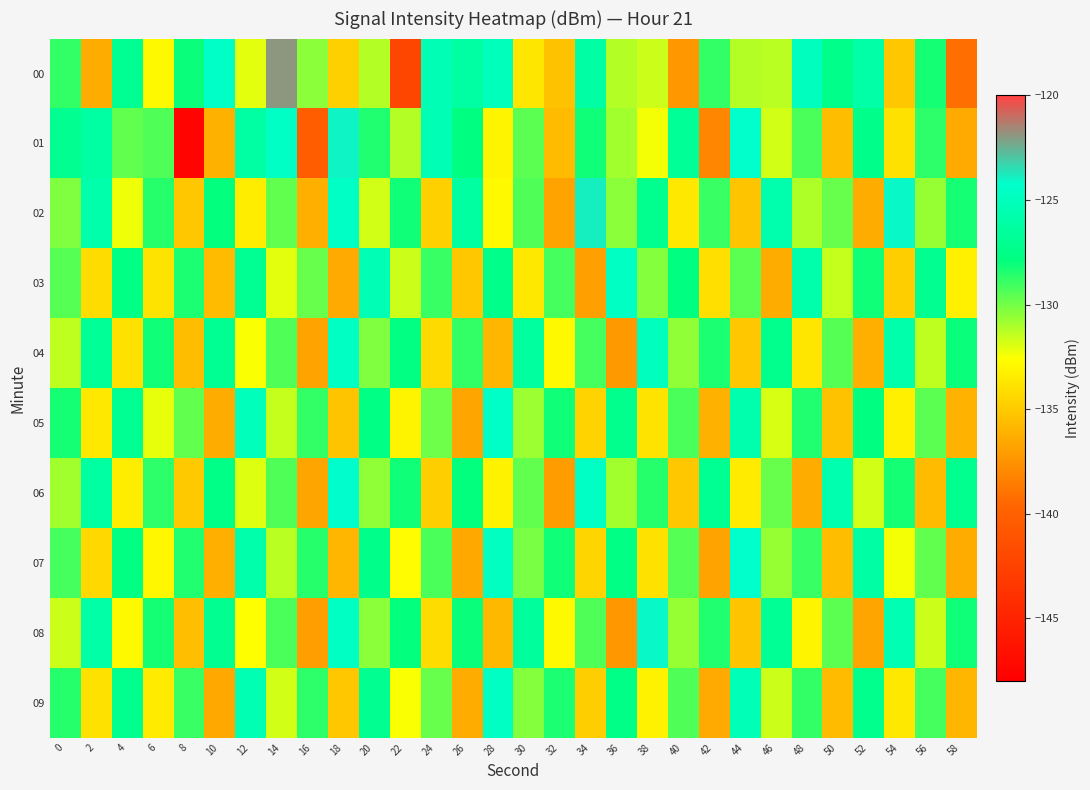

Reading right to left, extract all data points from this chart.

00: 58=-139.2	56=-128.3	54=-135.2	52=-126.0	50=-127.4	48=-124.8	46=-131.3	44=-131.2	42=-128.8	40=-137.4	38=-131.6	36=-131.2	34=-126.1	32=-135.4	30=-133.7	28=-125.1	26=-126.1	24=-125.3	22=-142.2	20=-131.2	18=-134.7	16=-130.5	14=-121.9	12=-132.1	10=-124.5	8=-128.0	6=-132.9	4=-126.9	2=-136.3	0=-128.8
01: 58=-136.5	56=-128.7	54=-133.9	52=-127.4	50=-135.6	48=-129.2	46=-131.8	44=-124.3	42=-138.1	40=-126.7	38=-132.4	36=-130.9	34=-128.2	32=-135.7	30=-129.6	28=-133.1	26=-127.8	24=-125.3	22=-131.2	20=-128.5	18=-124.0	16=-140.3	14=-124.5	12=-126.2	10=-136.2	8=-147.6	6=-129.3	4=-129.7	2=-126.1	0=-127.1
02: 58=-128.3	56=-130.7	54=-124.1	52=-136.4	50=-129.8	48=-131.1	46=-125.7	44=-135.3	42=-128.9	40=-133.6	38=-127.2	36=-130.5	34=-123.9	32=-136.8	30=-129.4	28=-132.9	26=-126.3	24=-134.7	22=-128.1	20=-131.8	18=-124.5	16=-136.2	14=-129.7	12=-133.4	10=-127.9	8=-135.1	6=-128.6	4=-132.3	2=-125.8	0=-130.2
03: 58=-133.3	56=-127.1	54=-134.8	52=-128.2	50=-131.5	48=-125.9	46=-136.3	44=-129.6	42=-134.1	40=-127.8	38=-130.3	36=-124.7	34=-136.9	32=-129.1	30=-133.6	28=-127.4	26=-135.2	24=-128.9	22=-131.7	20=-125.3	18=-136.5	16=-129.8	14=-132.1	12=-126.9	10=-135.7	8=-128.4	6=-133.8	4=-127.6	2=-134.2	0=-129.5
04: 58=-128.0	56=-131.4	54=-125.8	52=-136.2	50=-129.5	48=-133.7	46=-127.3	44=-135.1	42=-128.4	40=-130.6	38=-124.9	36=-137.2	34=-129.1	32=-132.8	30=-126.4	28=-135.9	26=-128.8	24=-134.3	22=-127.7	20=-130.2	18=-124.6	16=-136.8	14=-129.3	12=-132.5	10=-127.0	8=-135.6	6=-128.2	4=-133.9	2=-126.7	0=-131.4
05: 58=-136.0	56=-129.6	54=-133.3	52=-127.8	50=-135.4	48=-128.5	46=-131.9	44=-125.7	42=-136.1	40=-129.2	38=-133.8	36=-127.3	34=-134.6	32=-128.1	30=-130.8	28=-124.4	26=-136.7	24=-129.9	22=-133.1	20=-127.6	18=-135.3	16=-128.8	14=-131.5	12=-125.1	10=-136.4	8=-129.7	6=-132.2	4=-126.9	2=-133.6	0=-128.3
06: 58=-127.2	56=-135.7	54=-128.3	52=-131.8	50=-125.6	48=-136.3	46=-129.8	44=-133.5	42=-127.0	40=-135.2	38=-128.6	36=-130.9	34=-124.5	32=-137.1	30=-129.7	28=-133.2	26=-127.9	24=-134.8	22=-128.1	20=-130.6	18=-124.2	16=-136.7	14=-129.4	12=-132.0	10=-127.5	8=-135.0	6=-128.7	4=-133.4	2=-126.2	0=-130.9
07: 58=-136.3	56=-129.7	54=-132.4	52=-126.1	50=-135.6	48=-128.9	46=-130.7	44=-124.3	42=-136.8	40=-129.5	38=-133.9	36=-127.6	34=-134.5	32=-128.2	30=-130.1	28=-124.8	26=-136.6	24=-129.2	22=-132.7	20=-127.4	18=-135.9	16=-128.6	14=-131.3	12=-125.8	10=-136.2	8=-128.5	6=-133.0	4=-127.7	2=-134.4	0=-129.1
08: 58=-128.2	56=-131.7	54=-125.4	52=-136.7	50=-129.6	48=-133.1	46=-126.8	44=-135.3	42=-128.5	40=-130.7	38=-124.1	36=-137.3	34=-129.3	32=-132.9	30=-126.5	28=-135.8	26=-128.0	24=-134.2	22=-127.9	20=-130.4	18=-124.7	16=-137.0	14=-129.2	12=-132.6	10=-127.1	8=-135.5	6=-128.3	4=-132.8	2=-126.0	0=-131.7
09: 58=-135.9	56=-129.1	54=-133.6	52=-127.3	50=-135.7	48=-128.8	46=-131.6	44=-125.2	42=-136.5	40=-129.3	38=-133.2	36=-127.5	34=-134.8	32=-128.4	30=-130.3	28=-124.6	26=-136.4	24=-129.8	22=-132.5	20=-127.1	18=-135.2	16=-128.7	14=-131.8	12=-125.4	10=-136.6	8=-128.9	6=-133.5	4=-127.2	2=-133.9	0=-128.6